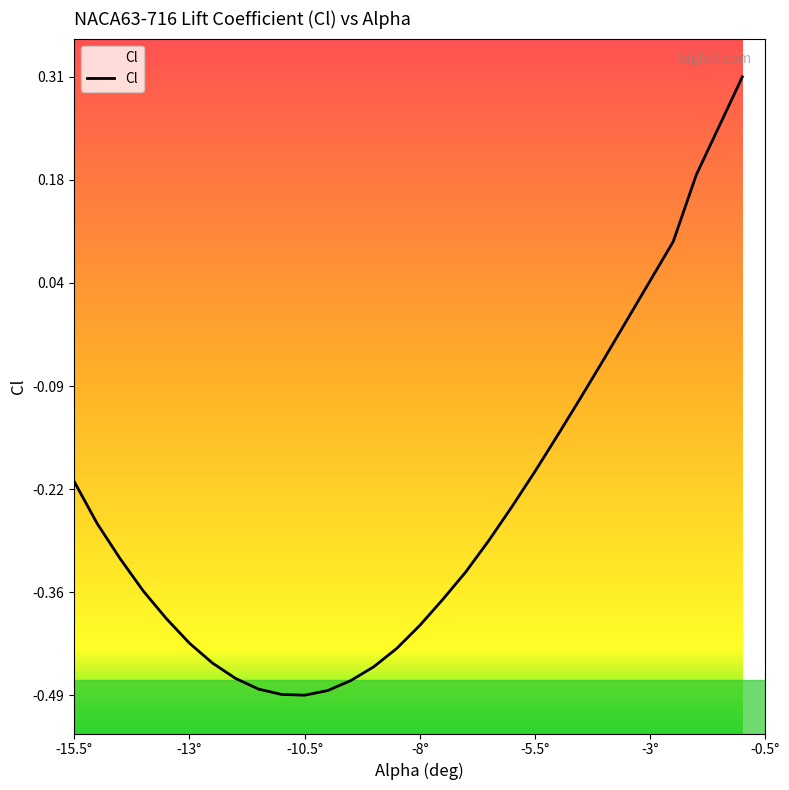

The chart shows a value of -0.1 at -5.5°. True or false?

False